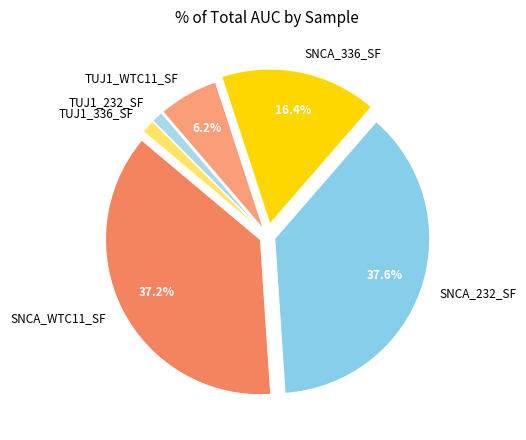

To the nearest percent, what percentage of the pie is SNCA_WTC11_SF?

37%